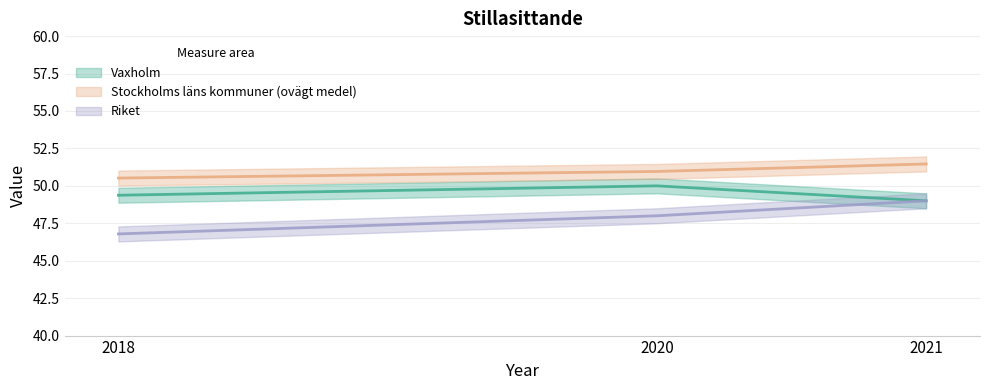

At how many categories does at least one series exceed 49?

3